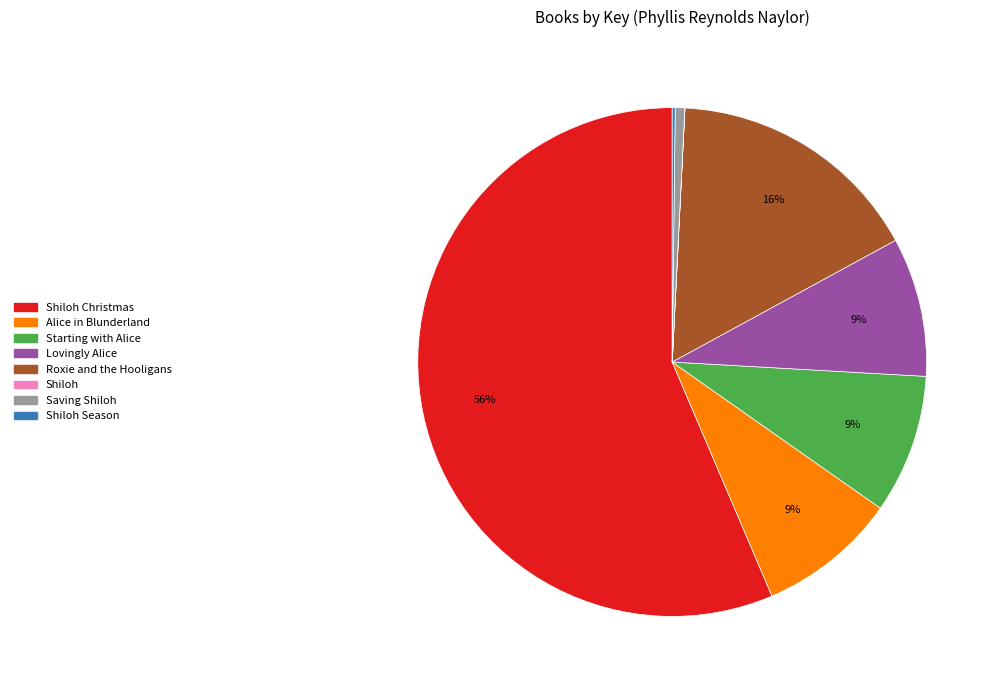

Is it true that Starting with Alice is 9% of the pie?

True